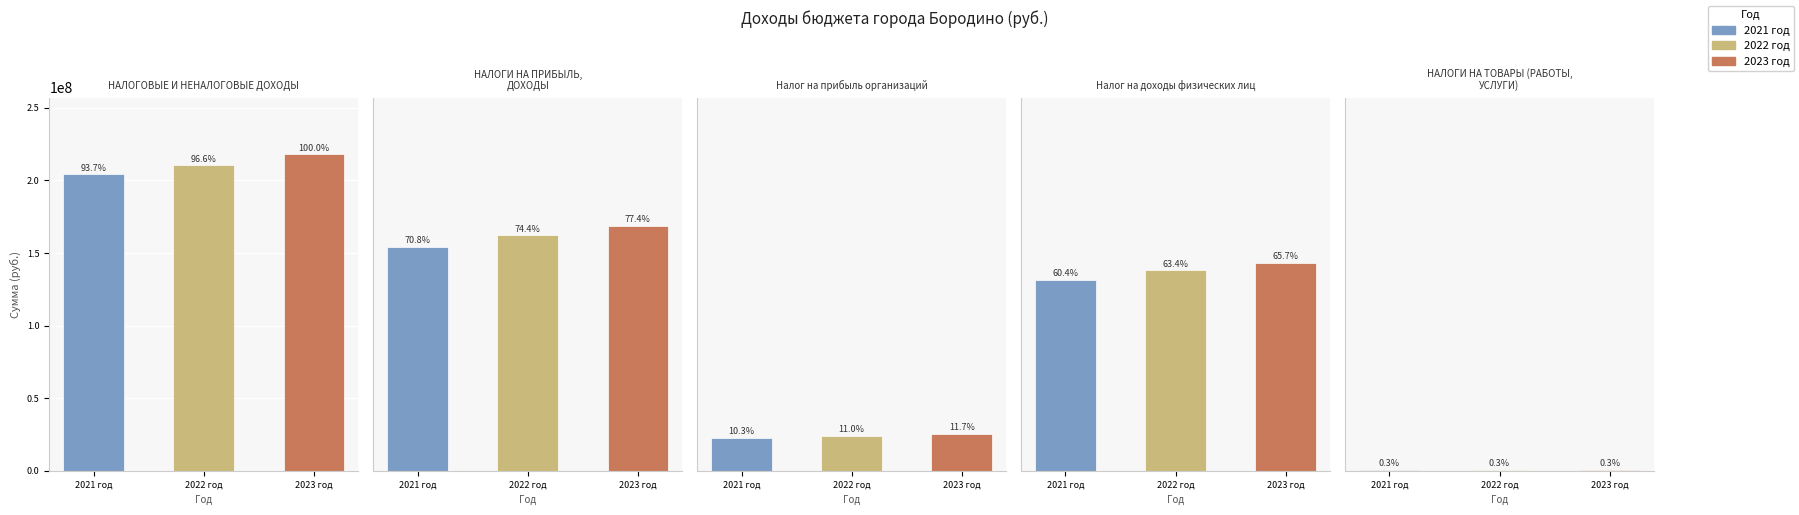

Count the number of data series in this chart.

3